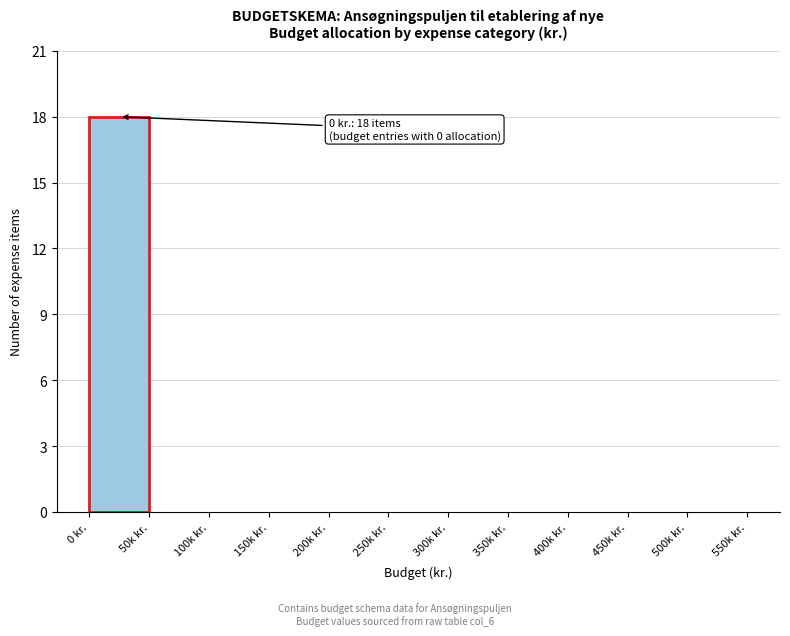

Reading left to right, what are all the values shown in this chart?

0 kr.=18	50k kr.=0	100k kr.=0	150k kr.=0	200k kr.=0	250k kr.=0	300k kr.=0	350k kr.=0	400k kr.=0	450k kr.=0	500k kr.=0